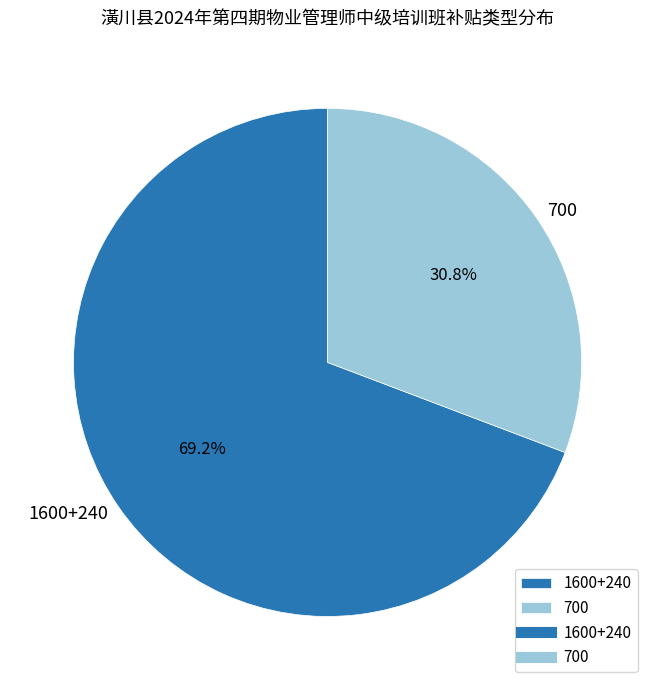

Is it true that 1600+240 is 69% of the pie?

True